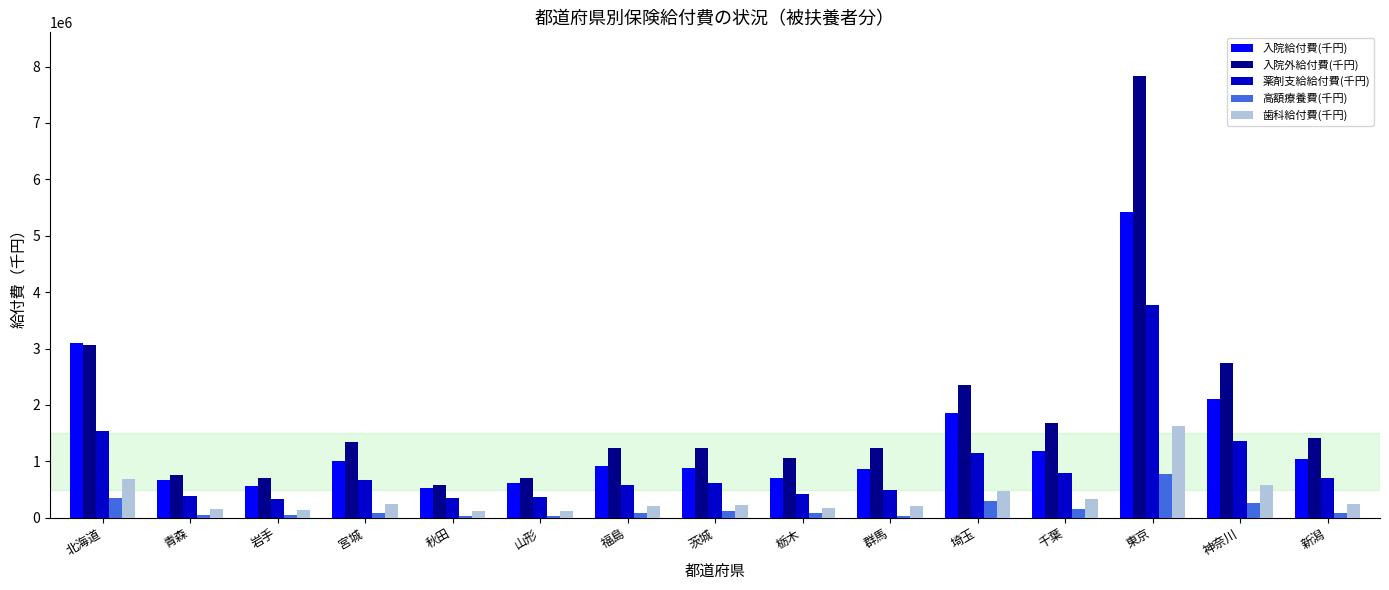

How many data points in 歯科給付費(千円) are above 230271?

8